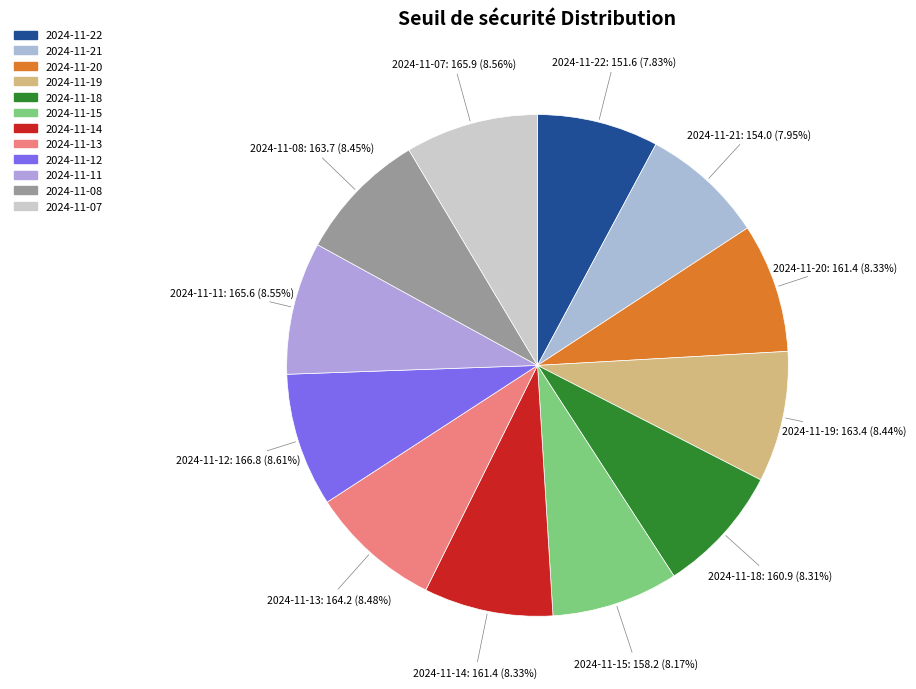

What percentage is the 2024-11-14 slice, to the nearest percent?

8%